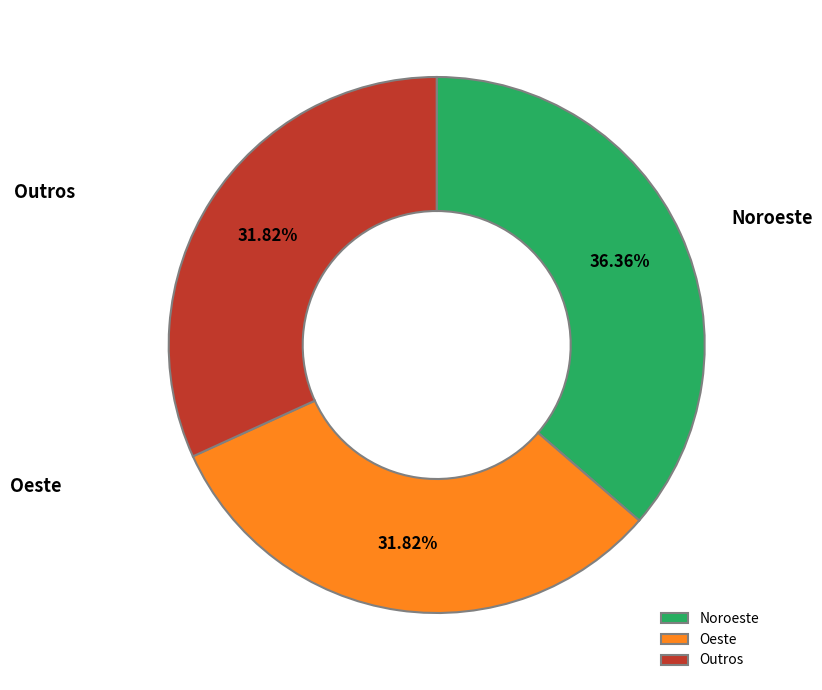

Does any single category account for the majority?

No